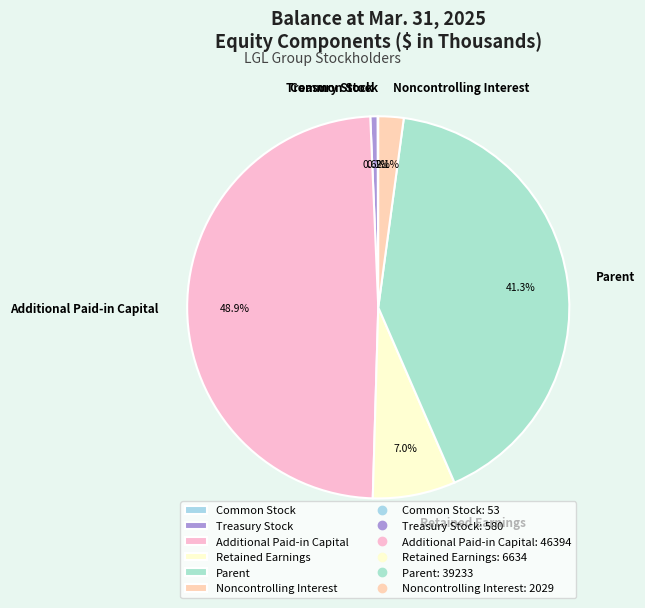

What percentage is NOT represented by Additional Paid-in Capital?

51.1%